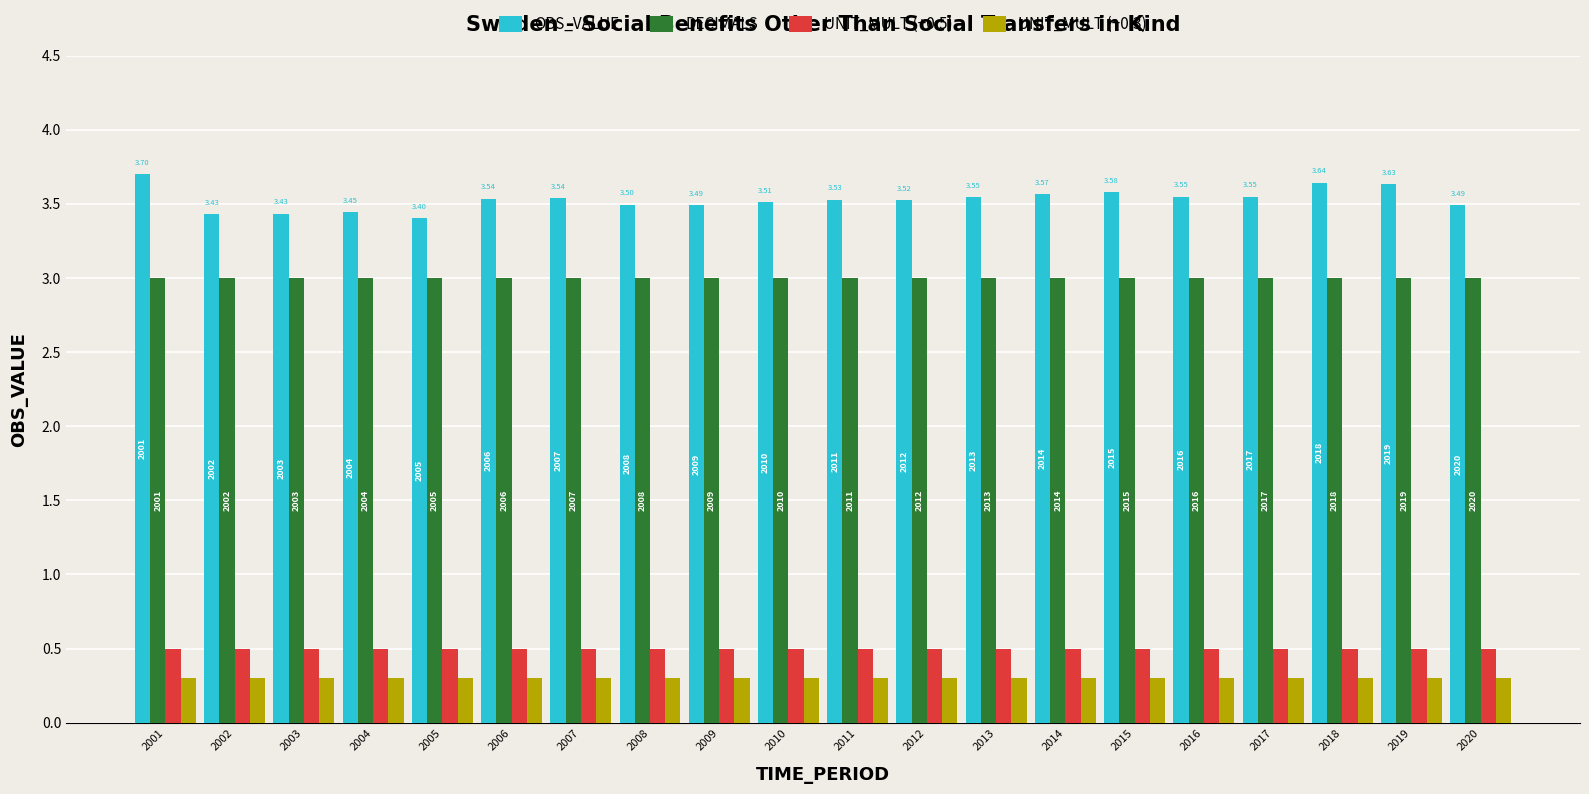

How many bars are there in each group?

4